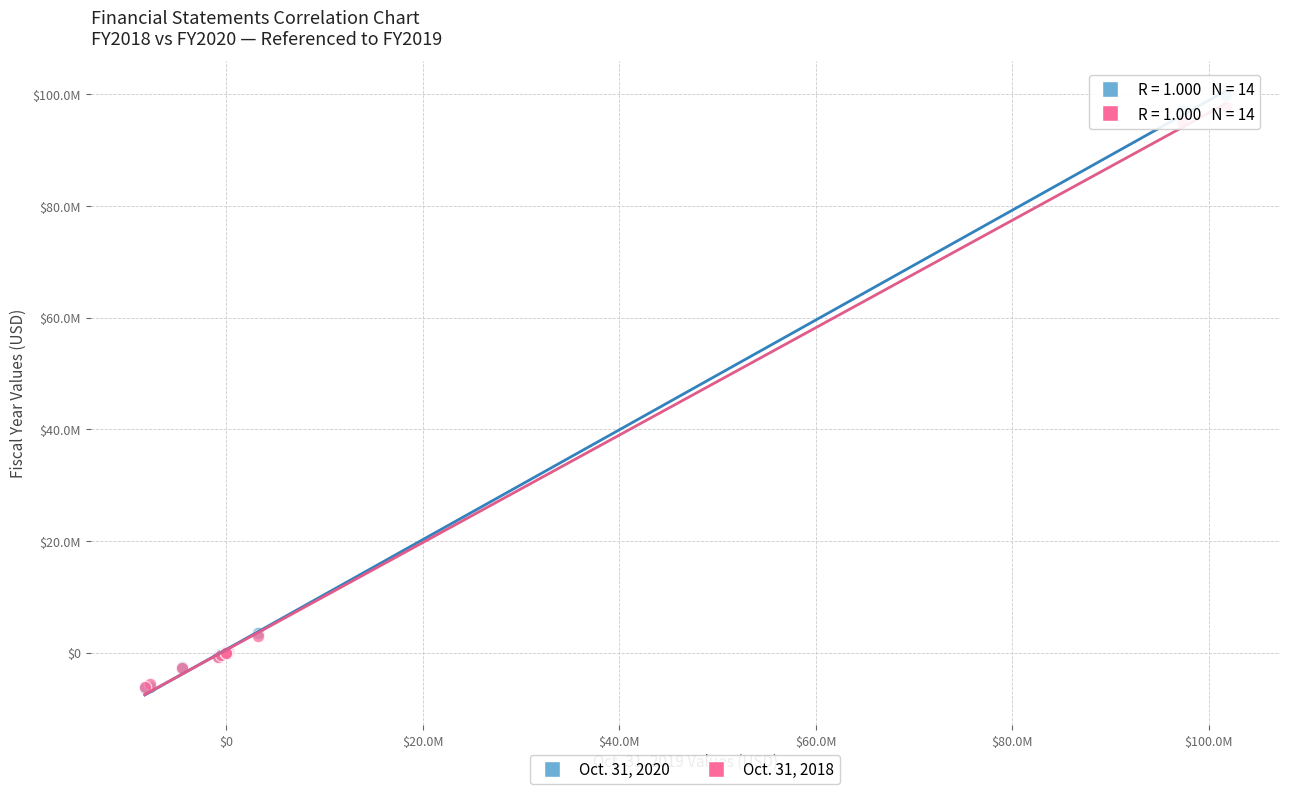

What are all the series names shown in the legend?

Oct. 31, 2020, Oct. 31, 2018